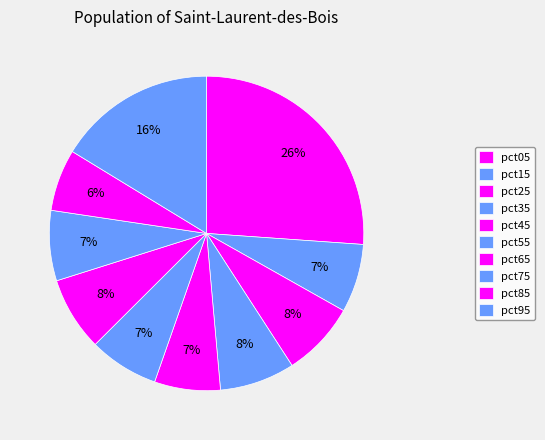

What portion of the pie excludes pct65?

92.4%